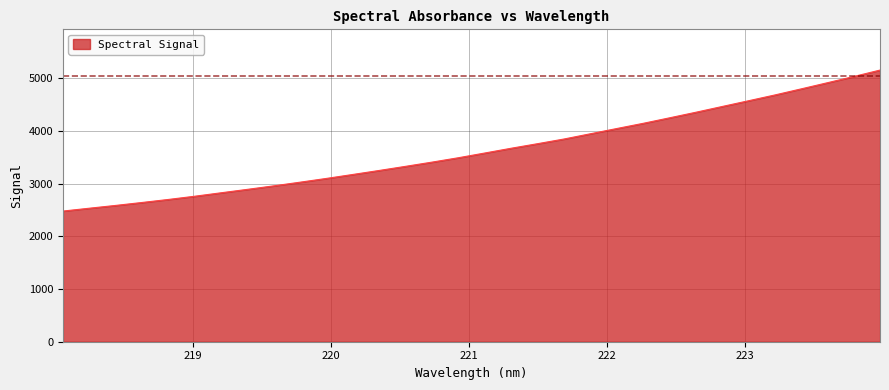

What is the minimum value shown in the chart?

2480.6